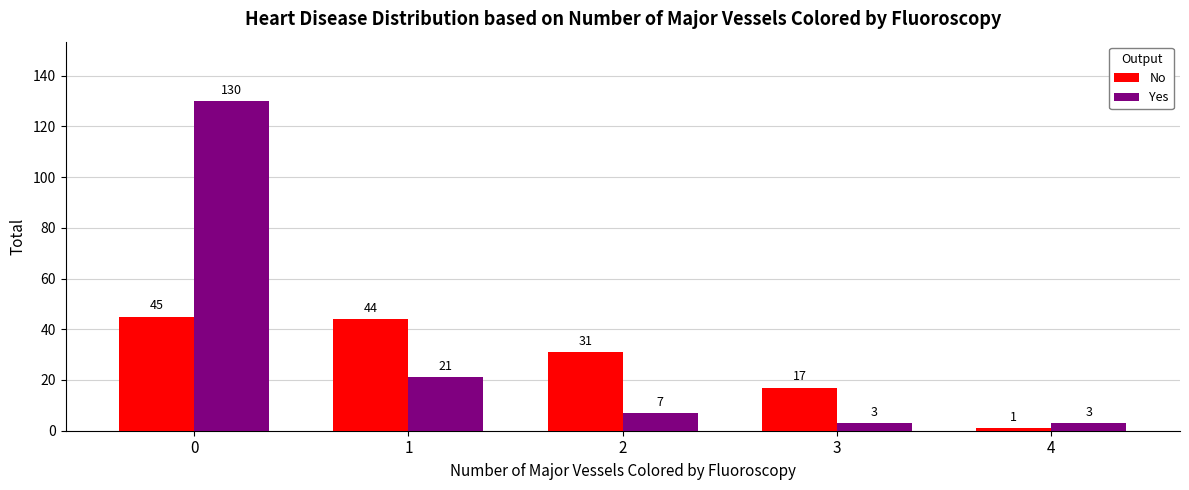

Rank the categories by No value from lowest to highest.

4, 3, 2, 1, 0